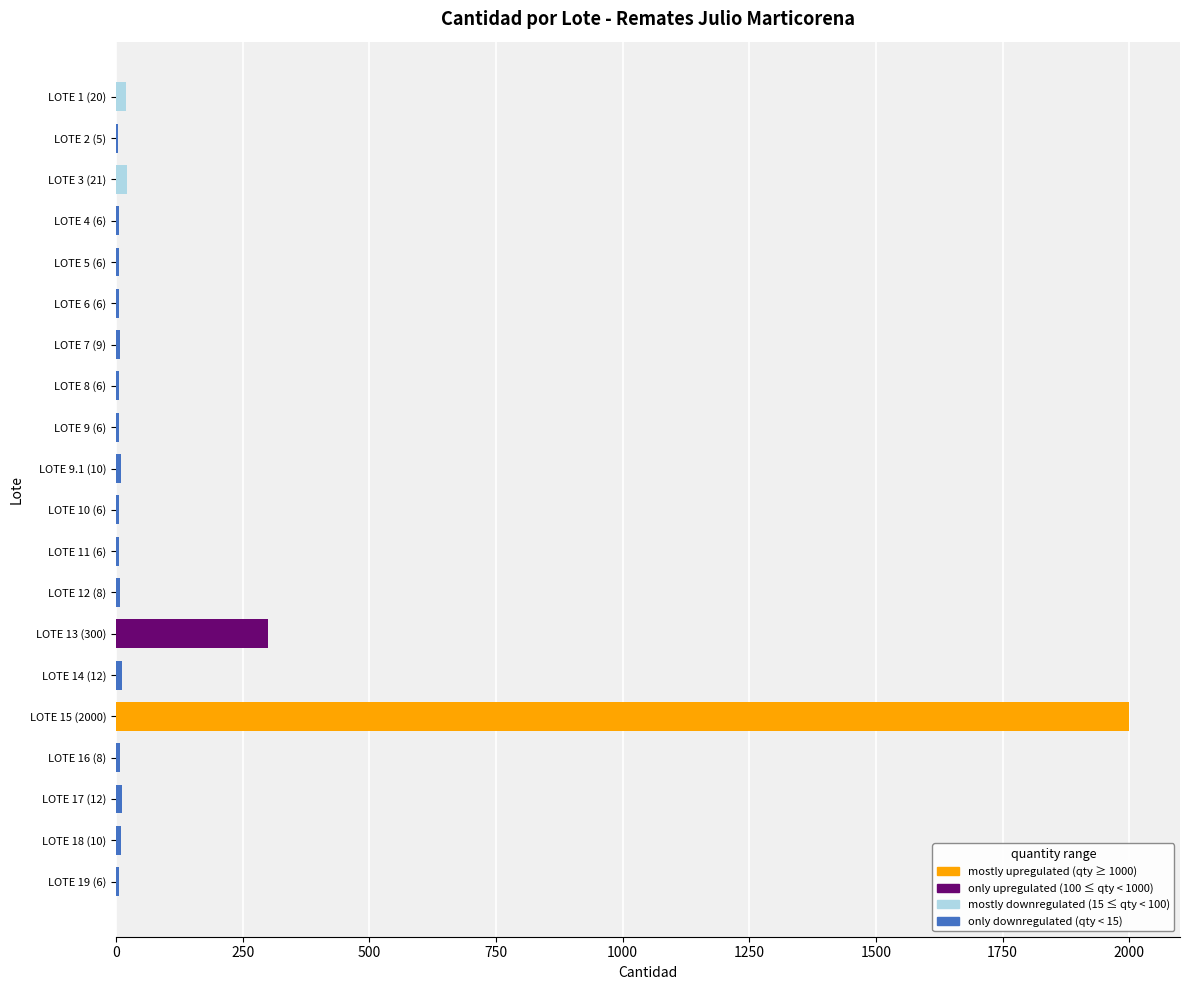

What is the greatest value displayed?

2000